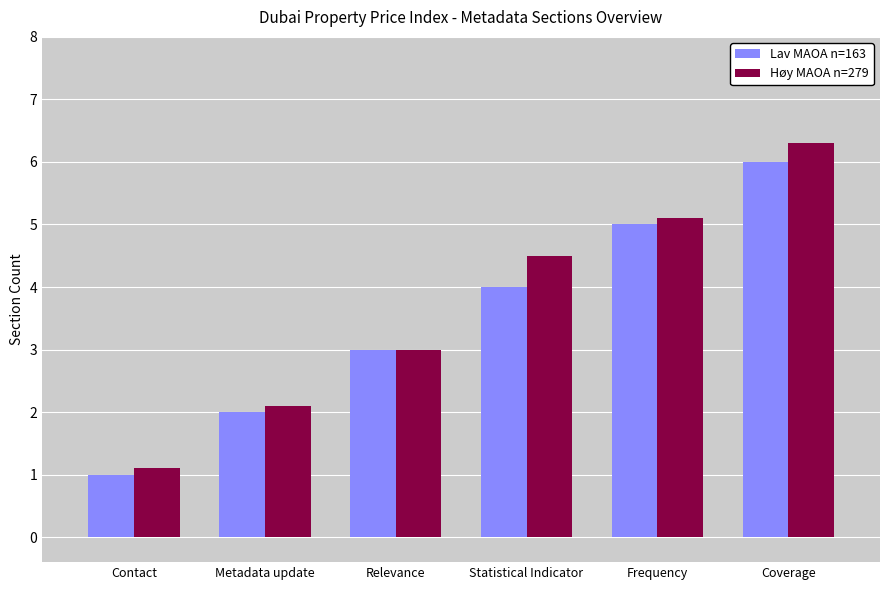

What is the sum of the Lav MAOA n=163 values at Coverage and Metadata update?

8.0